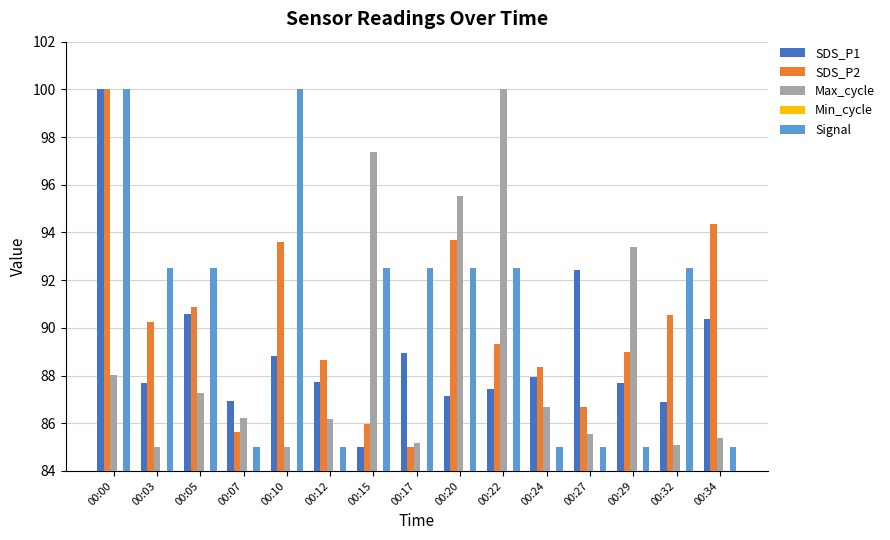

What is the total value across all series at 00:32?

405.0